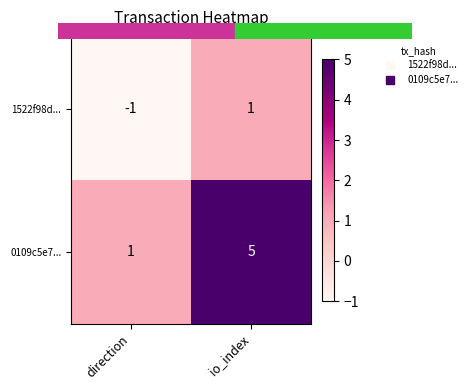

The value of 1522f98d... at direction is -1. True or false?

True